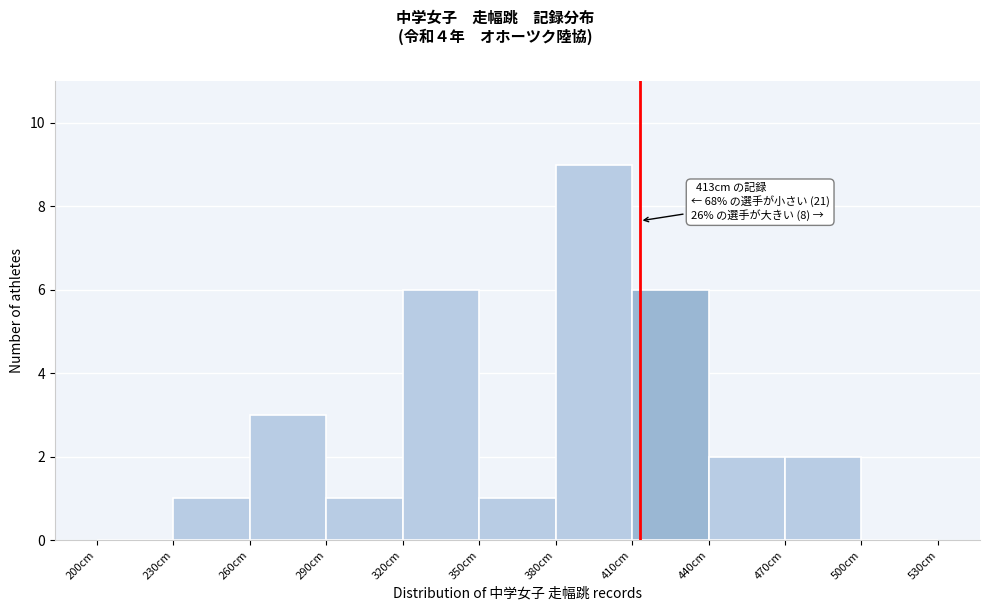

Which range on the x-axis has the tallest bar?

380 to 410